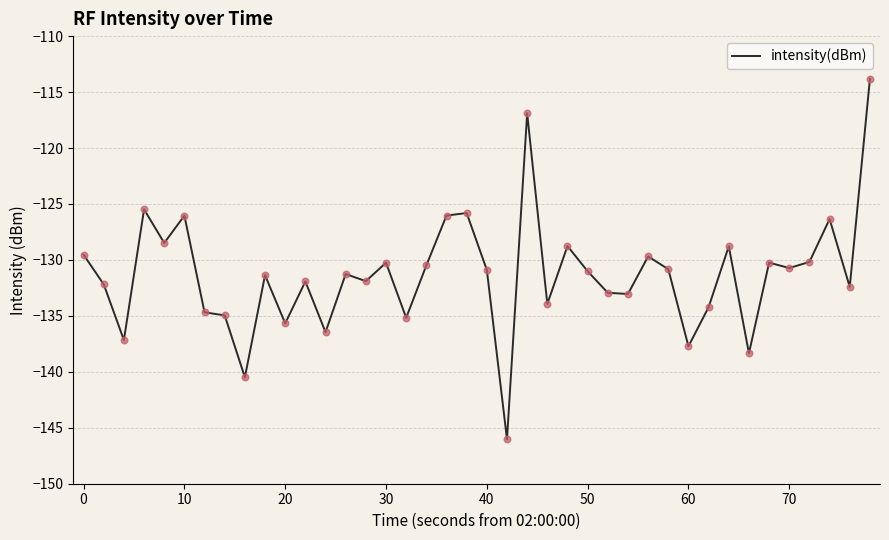

What is the smallest value displayed?

-146.0